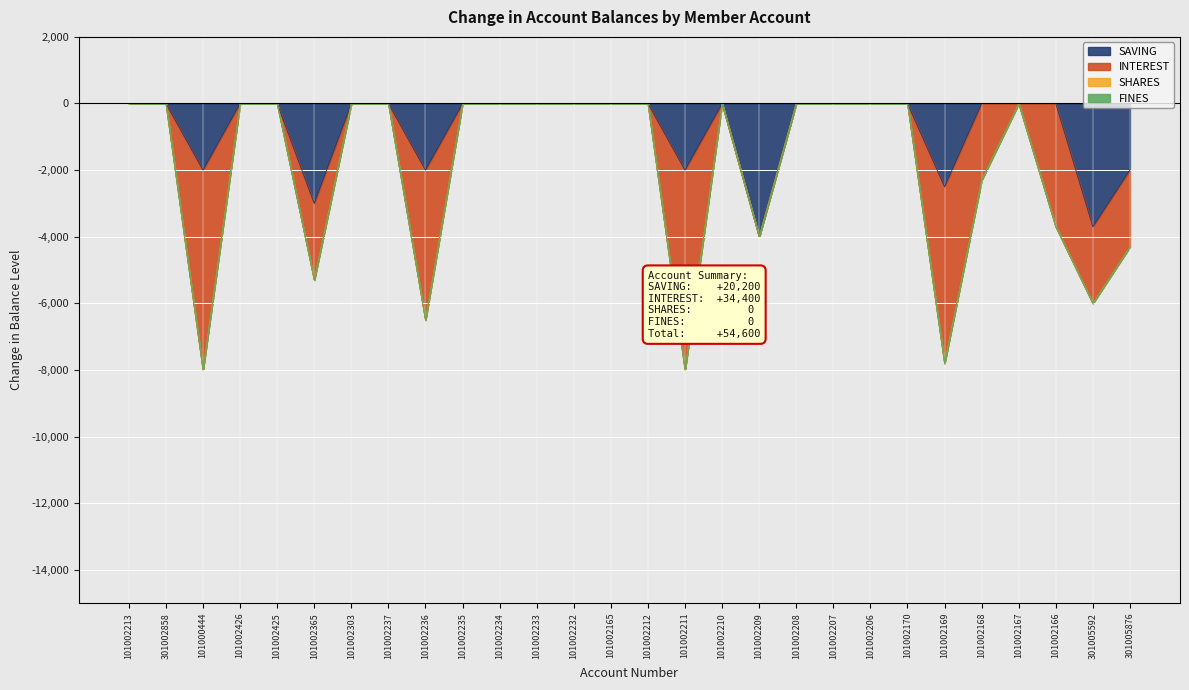

How many lines are shown in the chart?

4